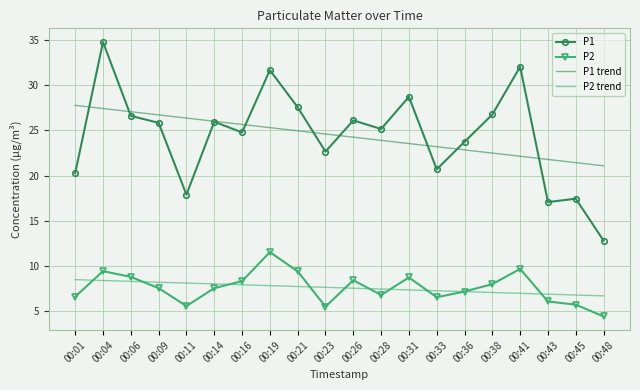

What is the difference between the maximum and minimum values in the P2 series?

7.1